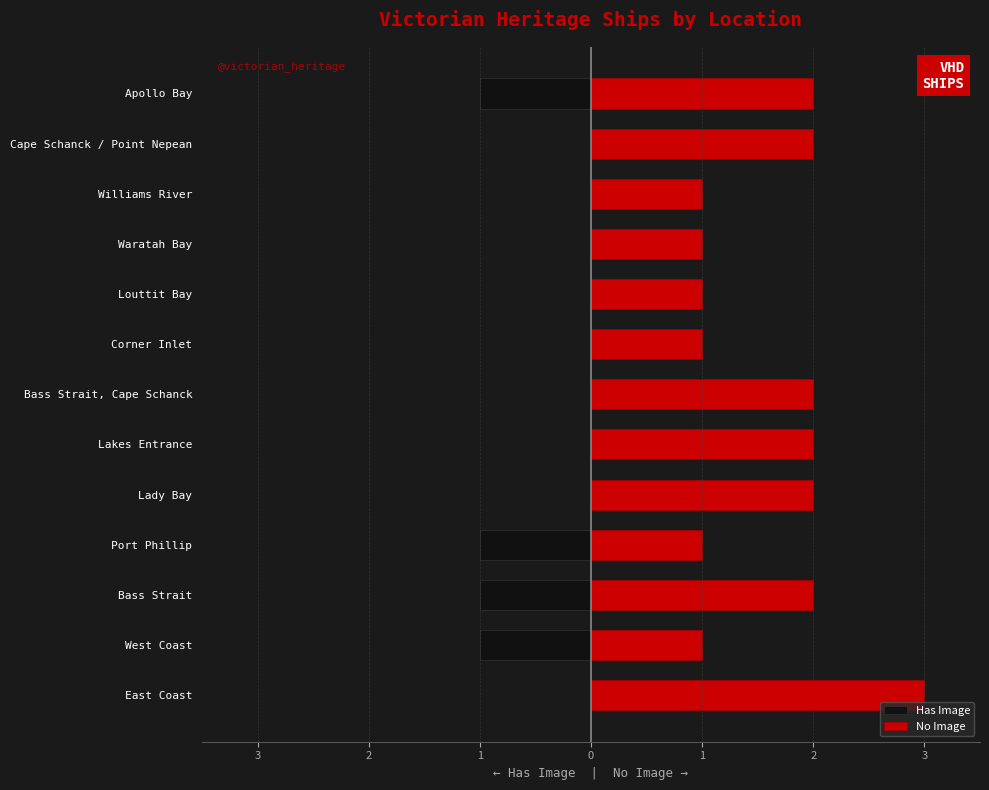

How many values in the No Image series exceed 2?

1